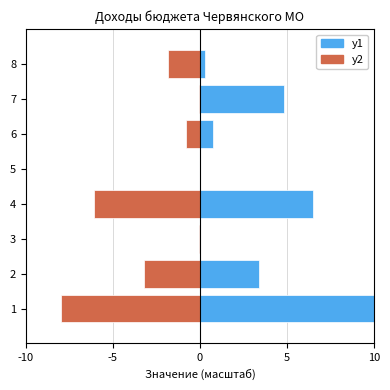

What is the smallest value displayed?

-8.0